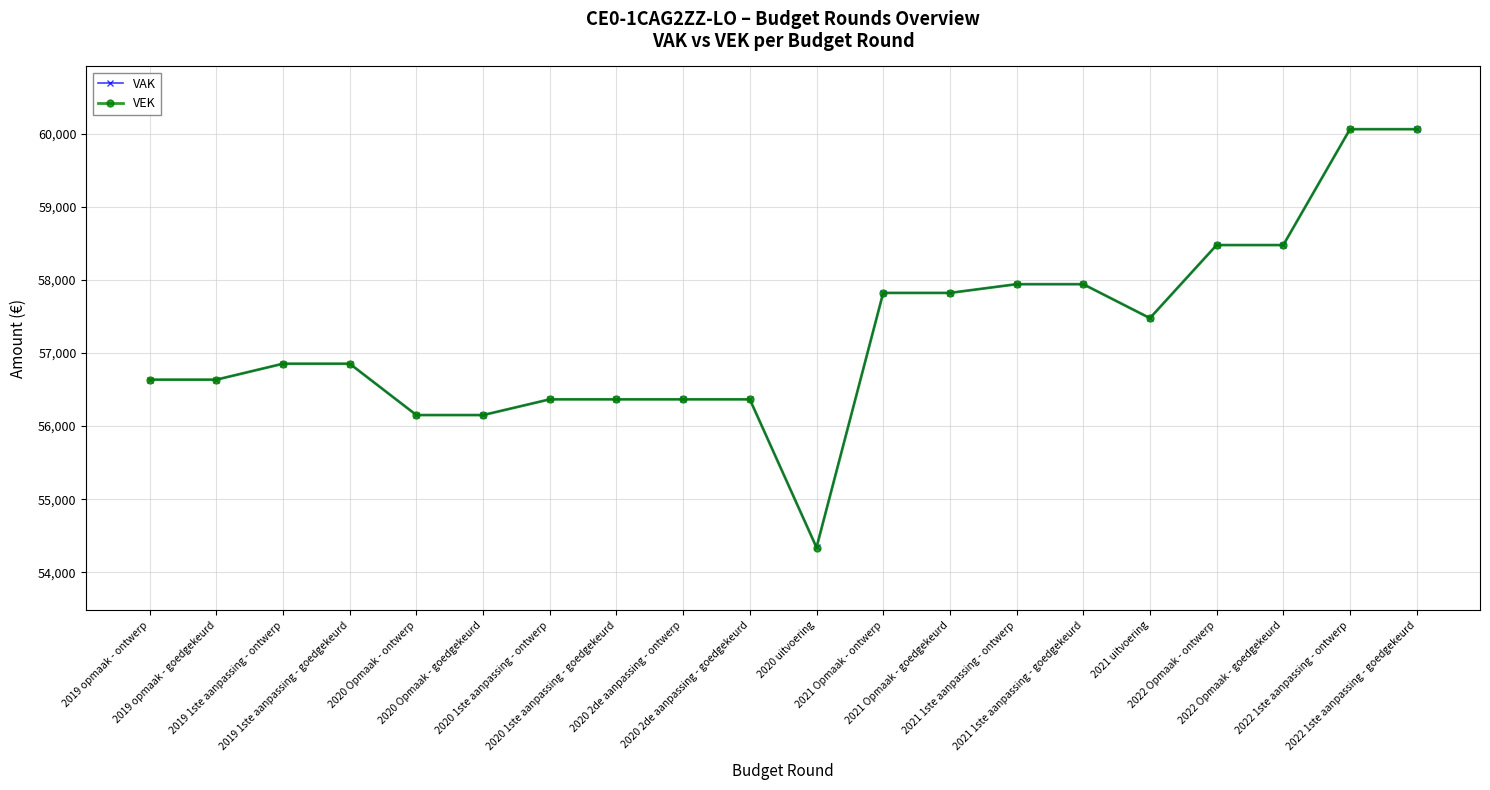

What is the highest value of the VAK series?

60059